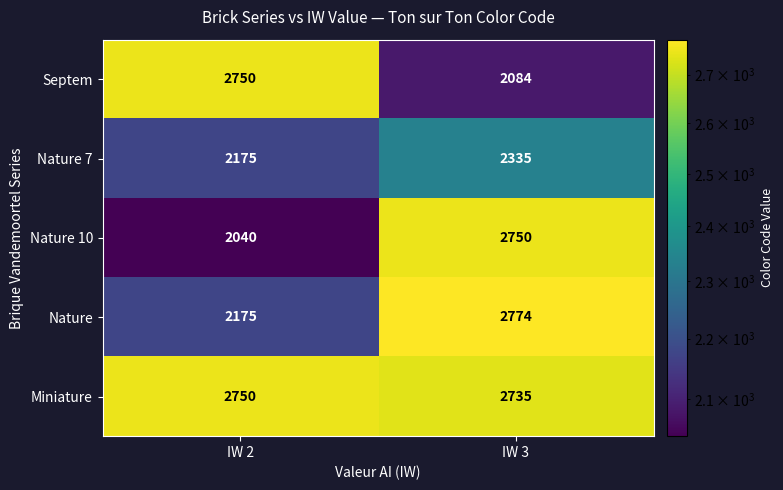

Reading left to right, transcribe all the data shown in this chart.

Septem: IW 2=2750	IW 3=2084
Nature 7: IW 2=2175	IW 3=2335
Nature 10: IW 2=2040	IW 3=2750
Nature: IW 2=2175	IW 3=2774
Miniature: IW 2=2750	IW 3=2735